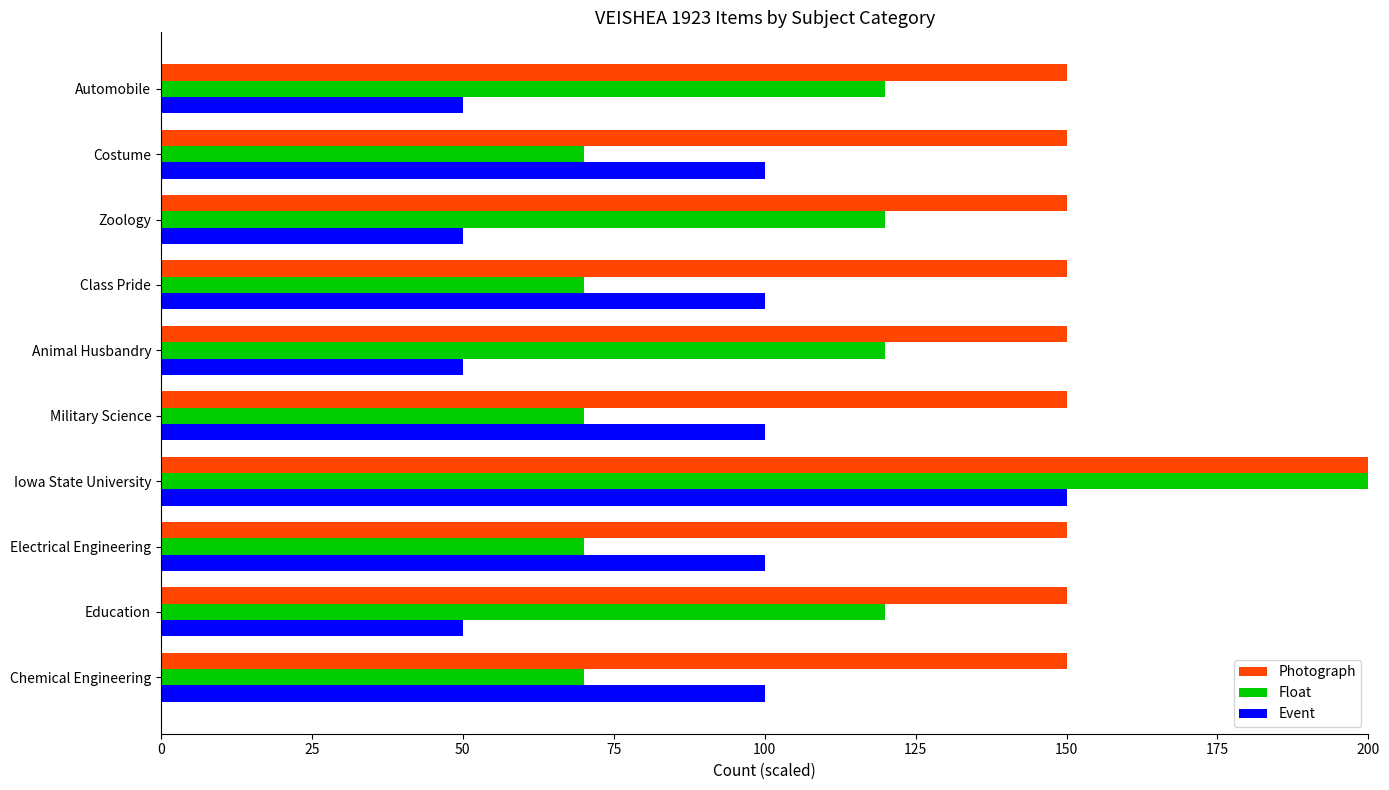

Does the chart contain any negative values?

No